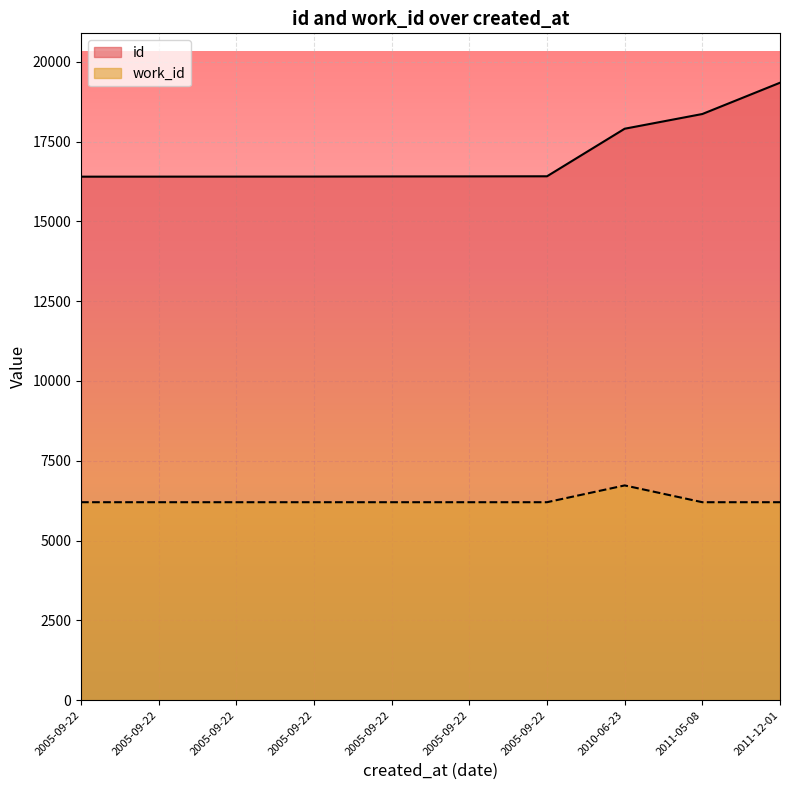

How many values in the id series exceed 16410?

4